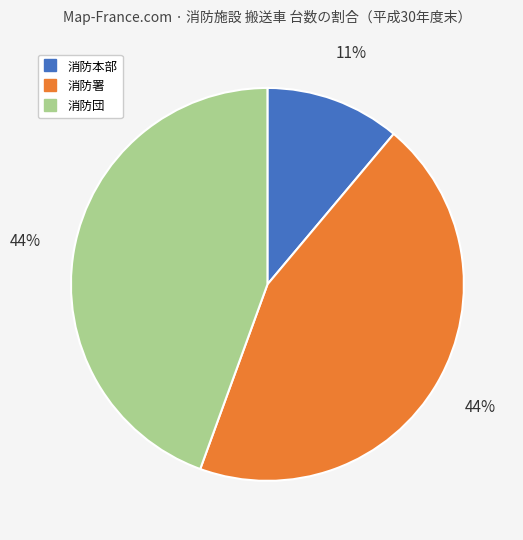

Is there any slice that represents more than half of the pie?

No